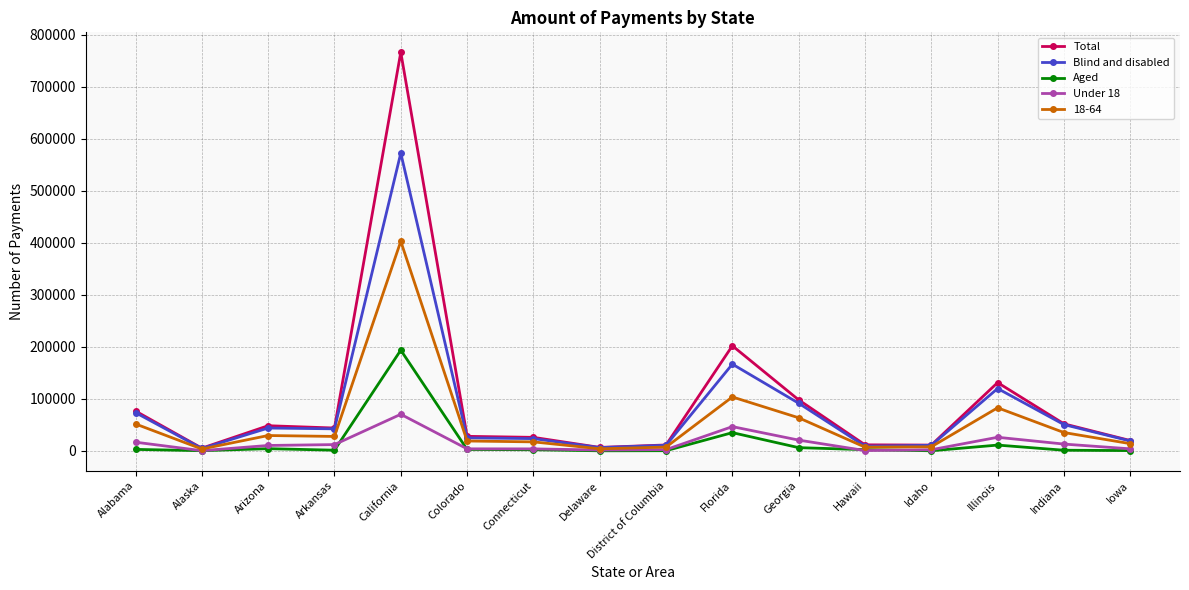

True or false: Under 18 has more than 0 interior local peaks.

True